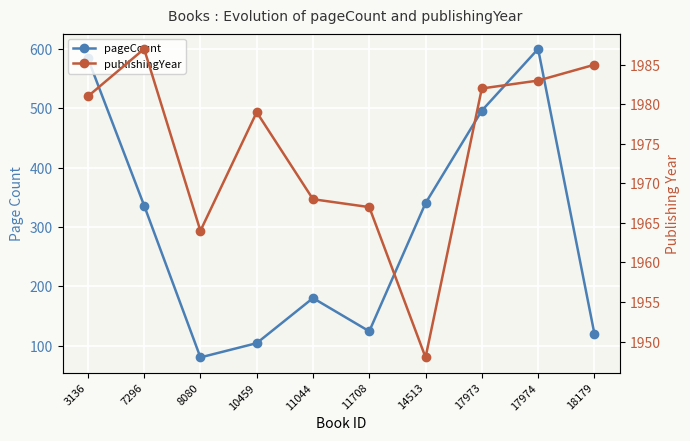

What is the value of the publishingYear point at the 4th from the left?

1979